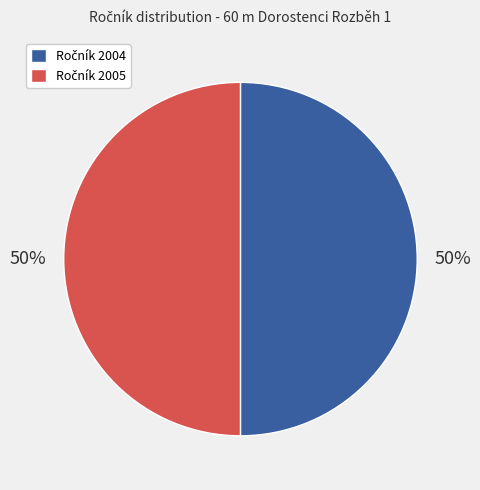

Count the number of slices in the pie.

2